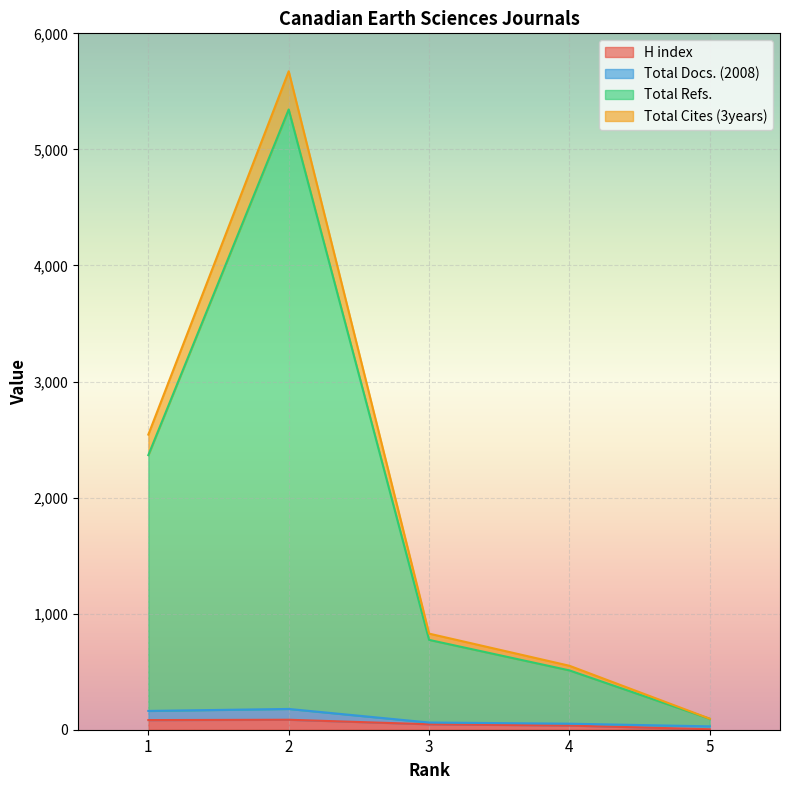

True or false: Total Cites (3years) and Total Refs. intersect in this chart.

False